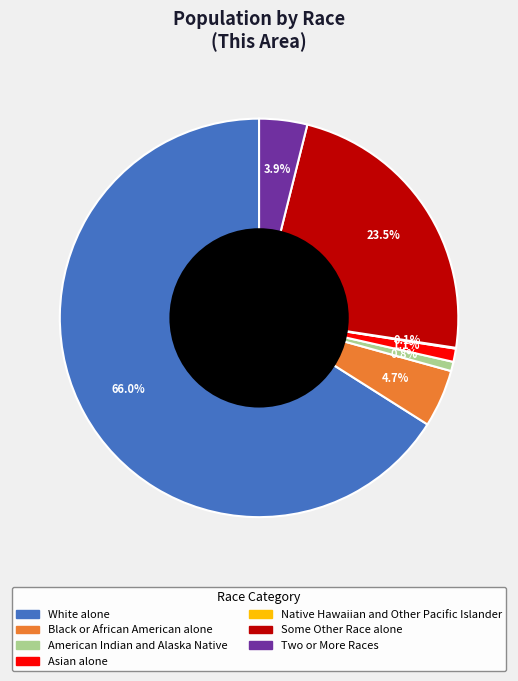

To the nearest percent, what is the average slice percentage?

14%